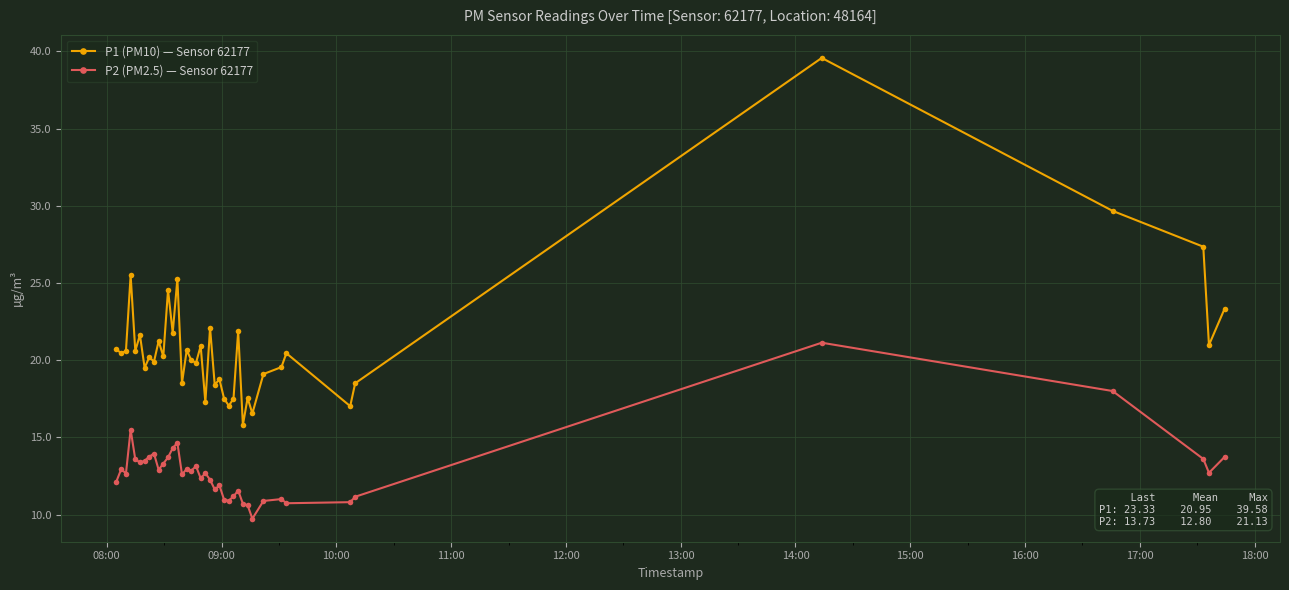

Which series has the largest range (max minus min)?

P1 (PM10) — Sensor 62177